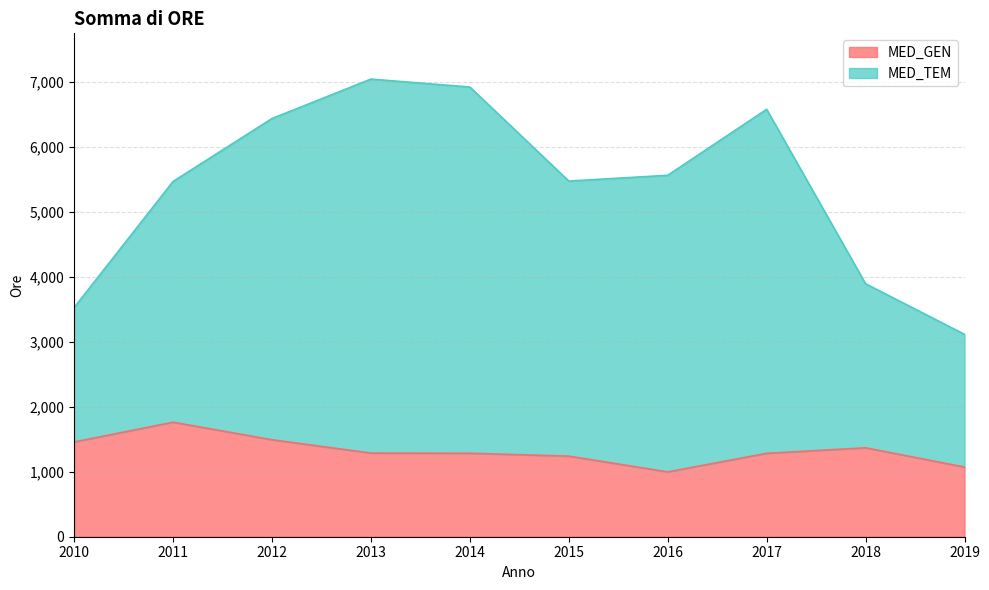

The MED_TEM series shows 3529 at 2010. True or false?

True